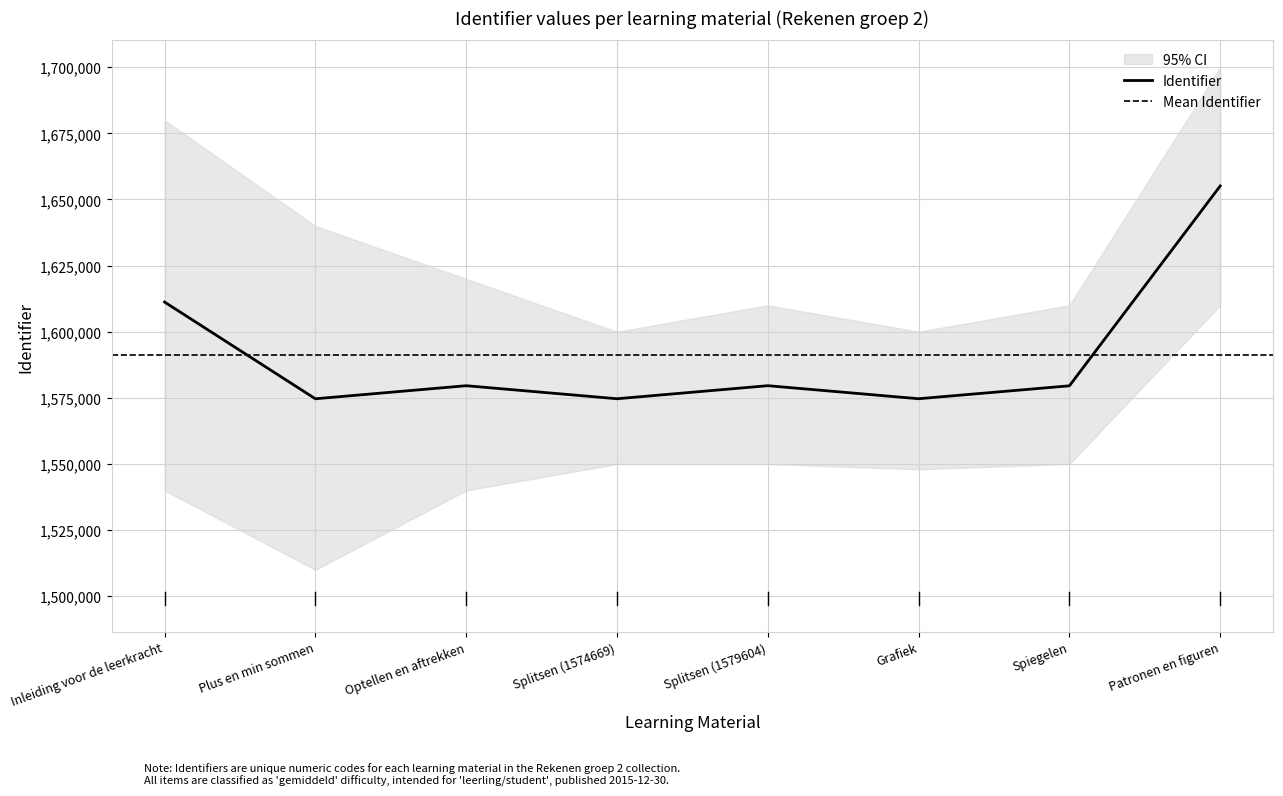

At which label does the data first exceed 1579598?

Inleiding voor de leerkracht